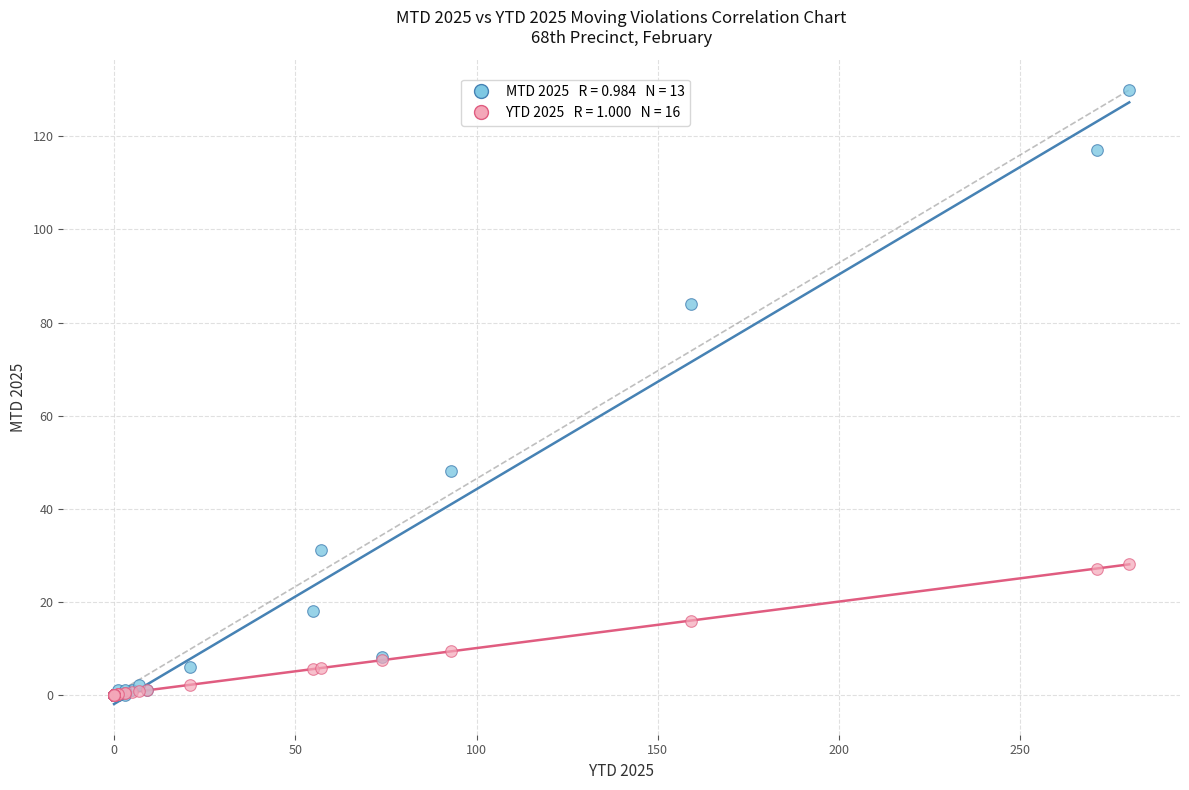

Across all series, what Y value is closest to 65?

48.0